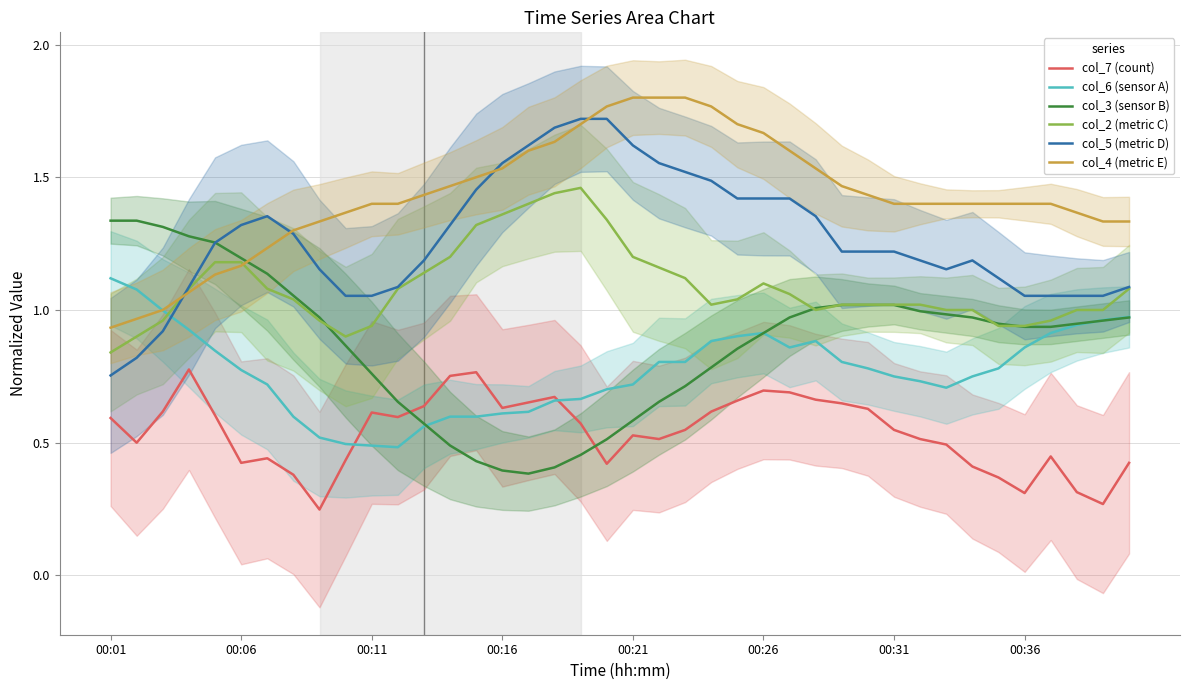

Count the number of categories in the chart.

40